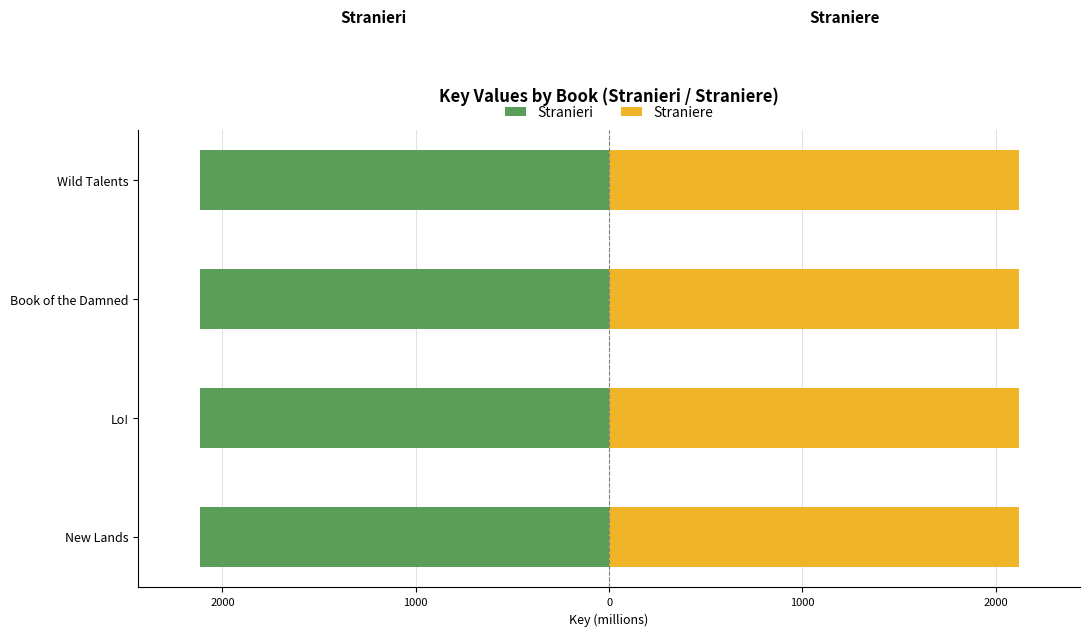

What is the sum of the Straniere values at New Lands and Book of the Damned?

4235.7